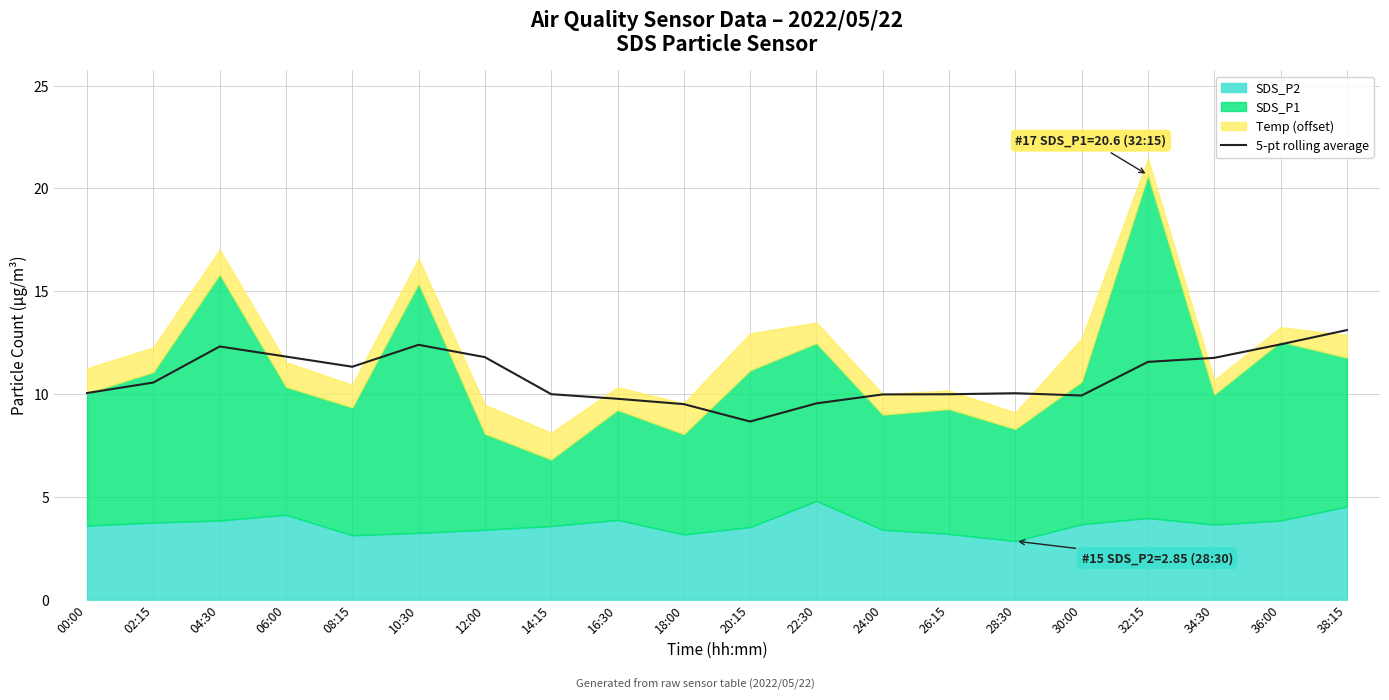

What value does the data have at 24:00?

10.0